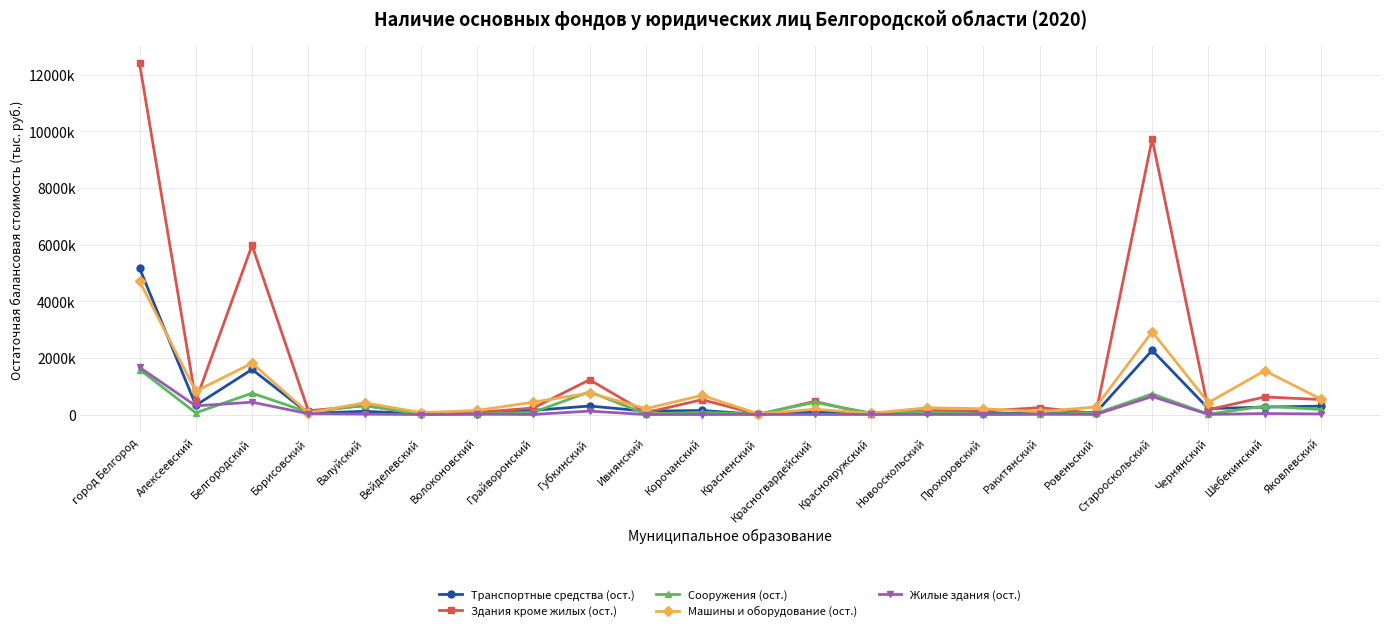

What are all the series names shown in the legend?

Транспортные средства (ост.), Здания кроме жилых (ост.), Сооружения (ост.), Машины и оборудование (ост.), Жилые здания (ост.)